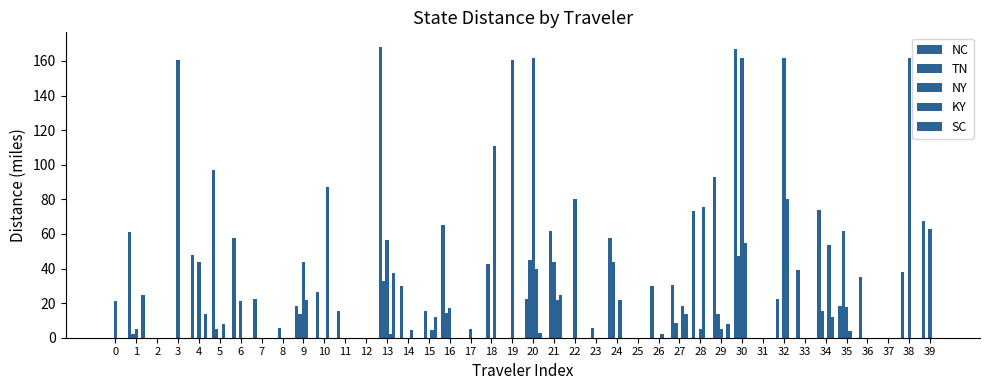

What is the sum of the KY values at 5 and 36?

7.8